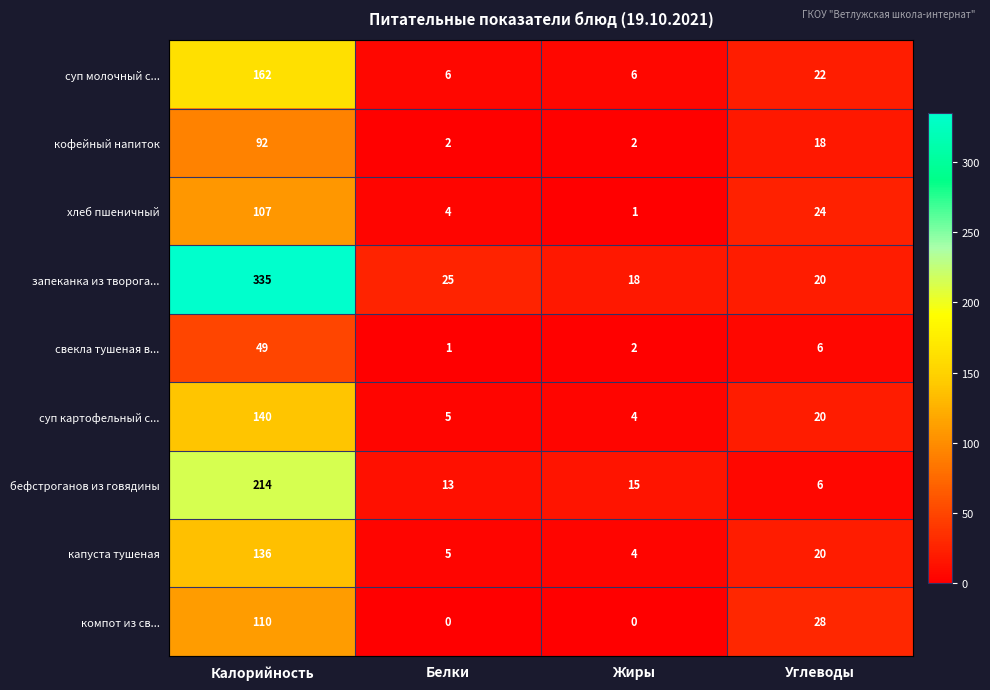

Which series has the largest range (max minus min)?

запеканка из творога...